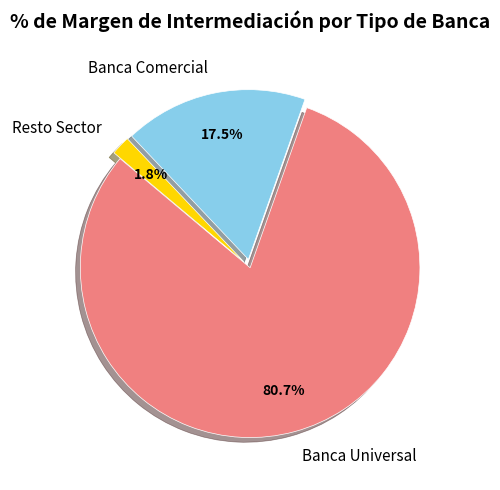

How many slices are in this pie chart?

3